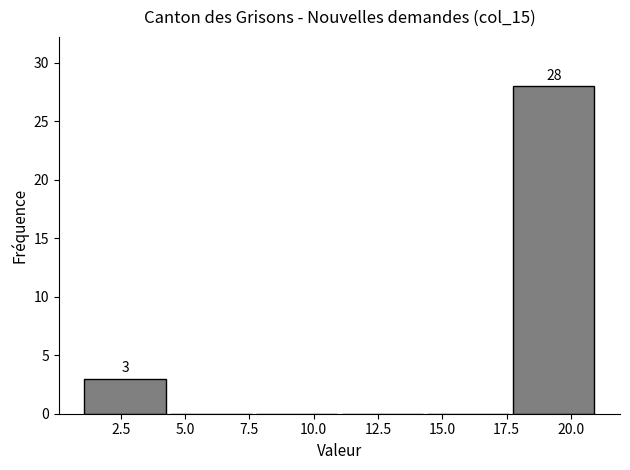

Over which range of the x-axis is the bar tallest?

17.5 to 21.0